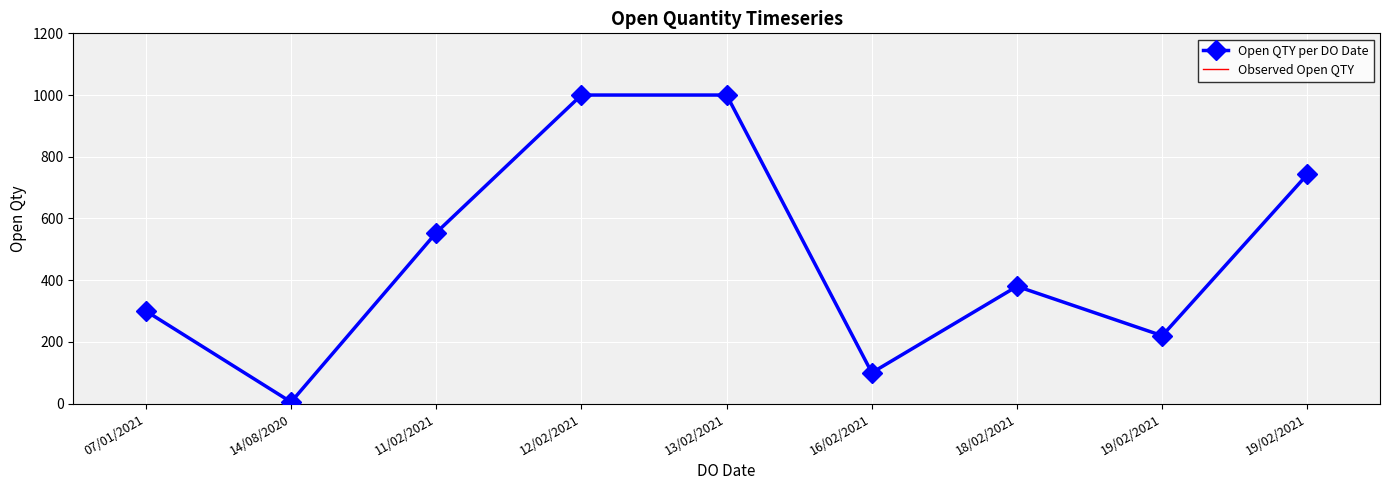

Count the number of categories in the chart.

9